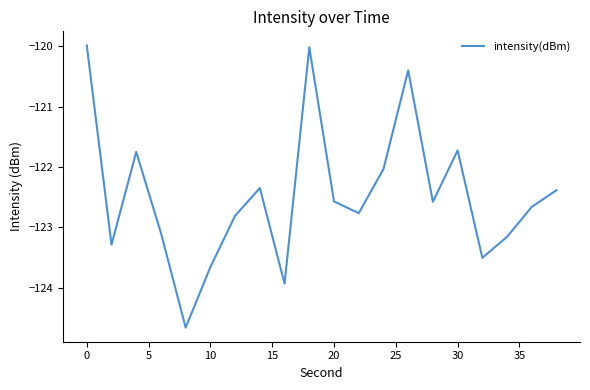

What is the difference between the maximum and minimum values?

4.7